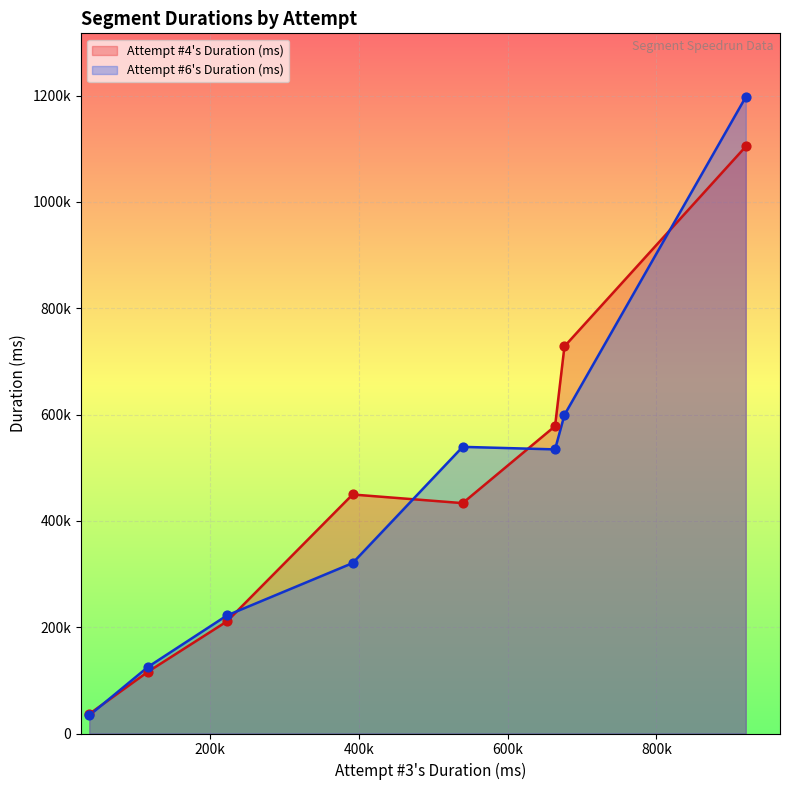

At how many categories does at least one series exceed 1174822?

1